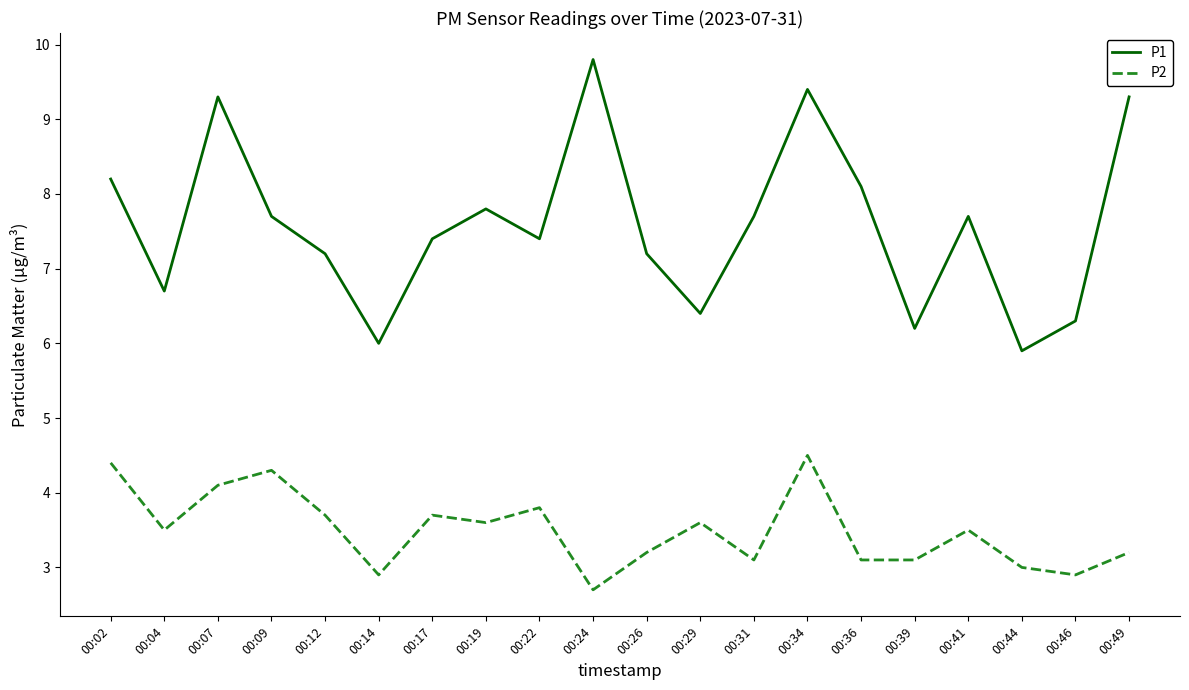

At which category does the chart reach its minimum across all series?

00:24